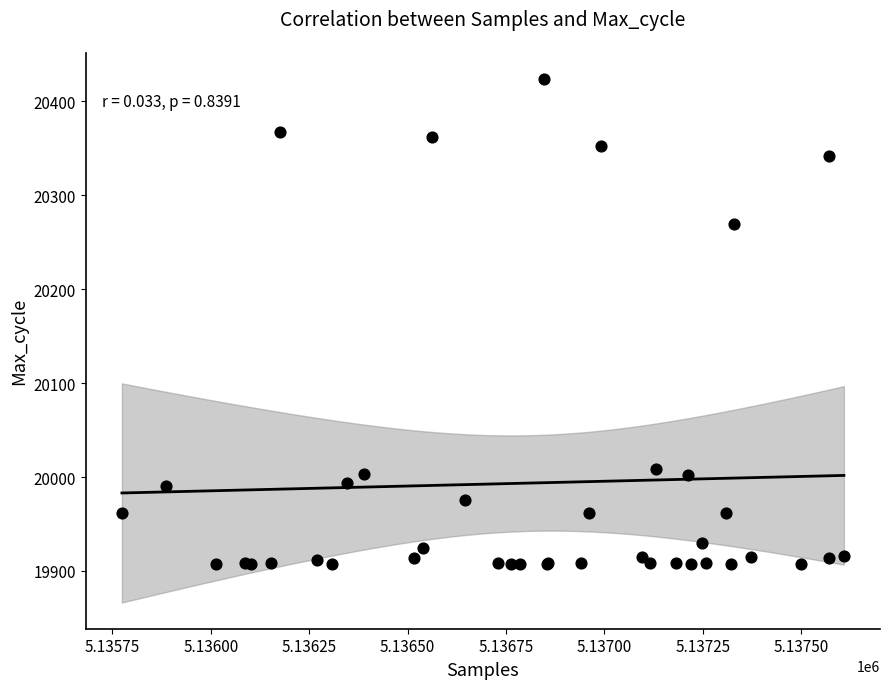

What Y value in the scatter plot is closest to 20165?

20270